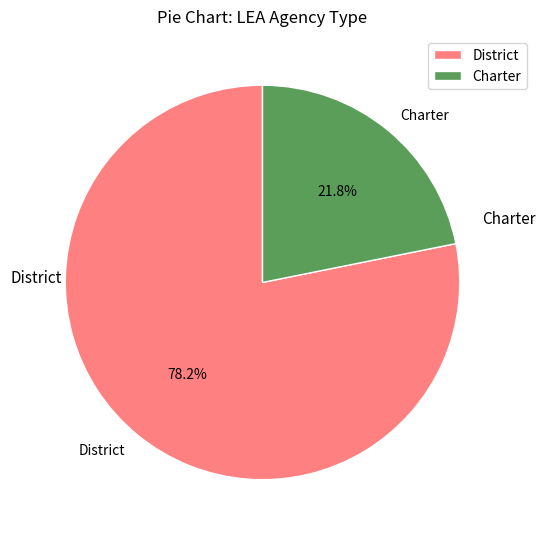

Combined, what portion of the pie is District and Charter?

100.0%